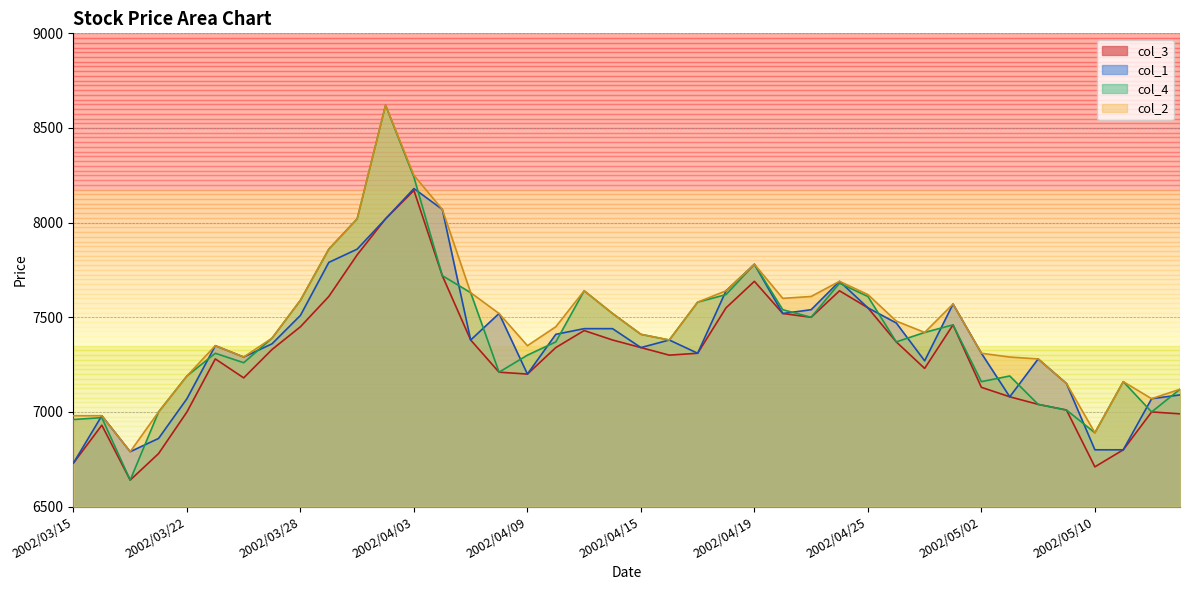

Which category has the lowest value in the col_4 series?

2002/03/19